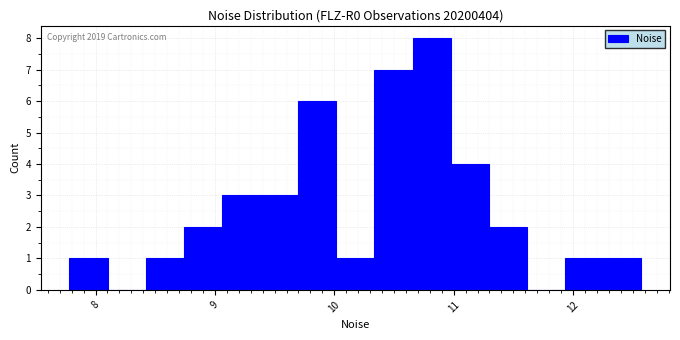

Read against the x-axis, roughly where is the centre of the tallest bar?

10.8